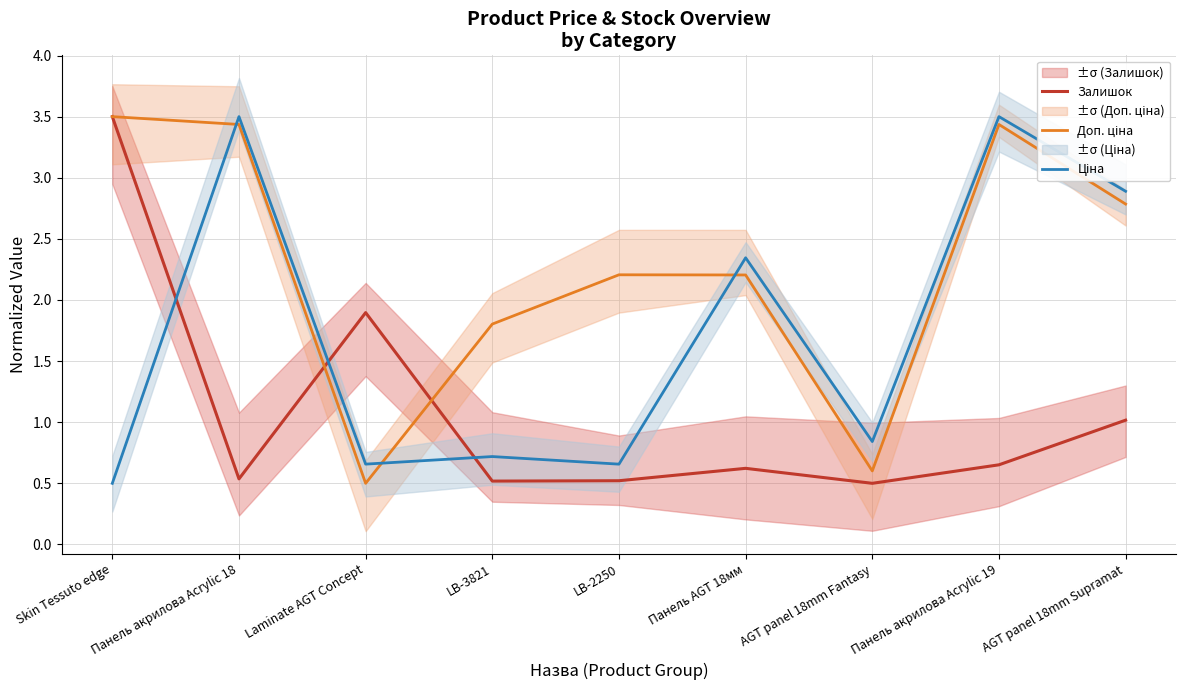

At which category does the chart reach its peak across all series?

Skin Tessuto edge